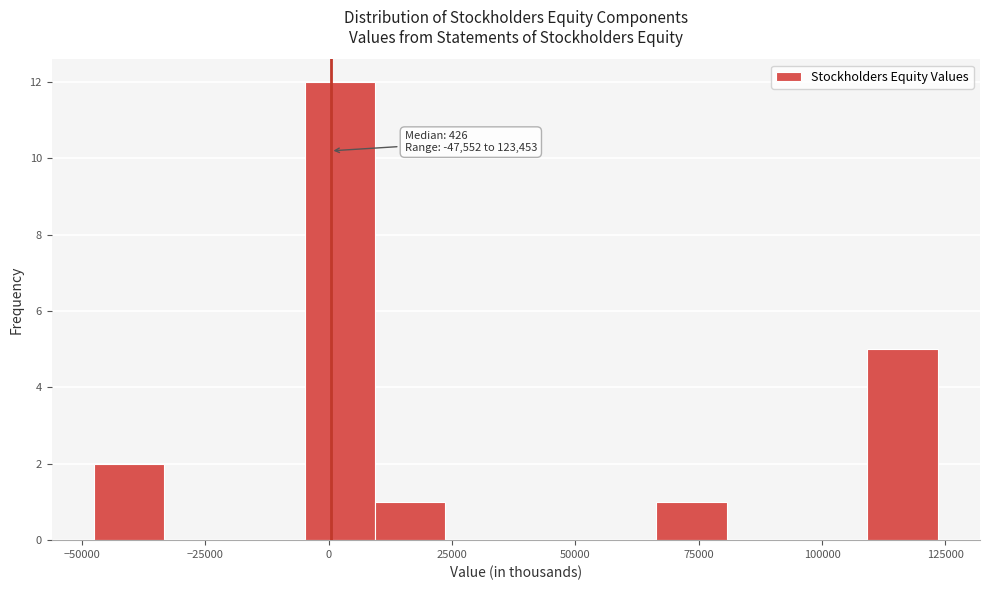

Around what value on the x-axis is the tallest bar? Give the approximate position of its centre, as read against the axis.

0